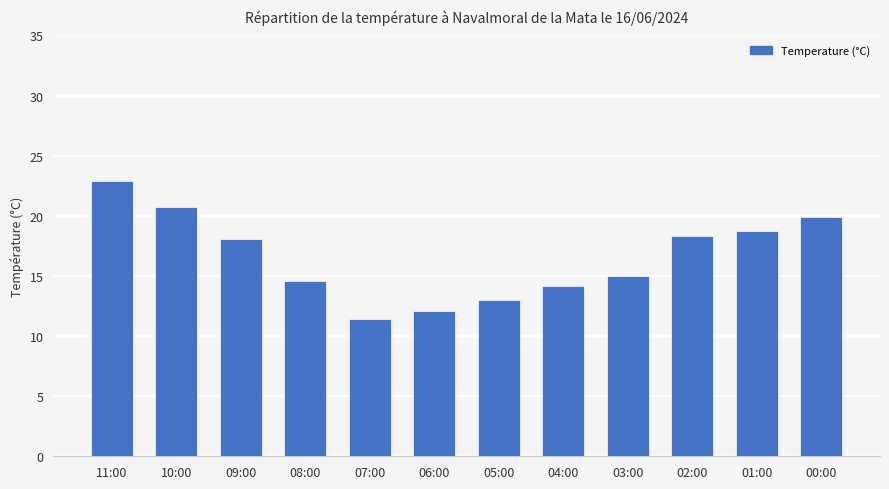

Read the value at 01:00.

18.7